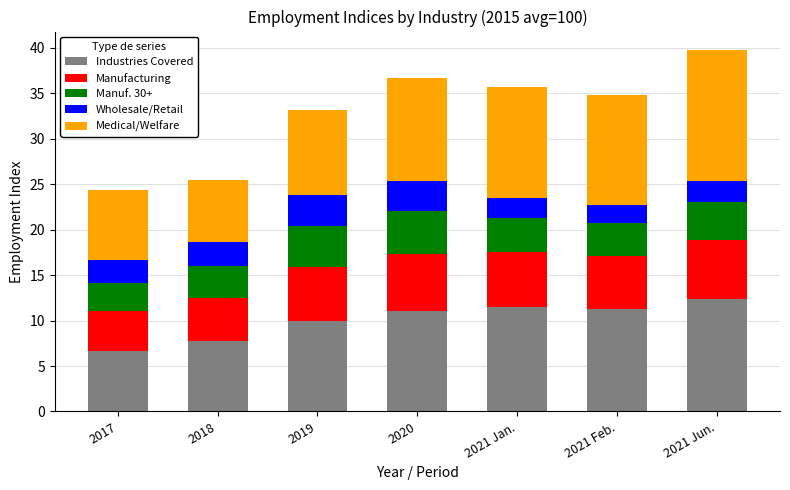

The Industries Covered series shows 15.5 at 2020. True or false?

False